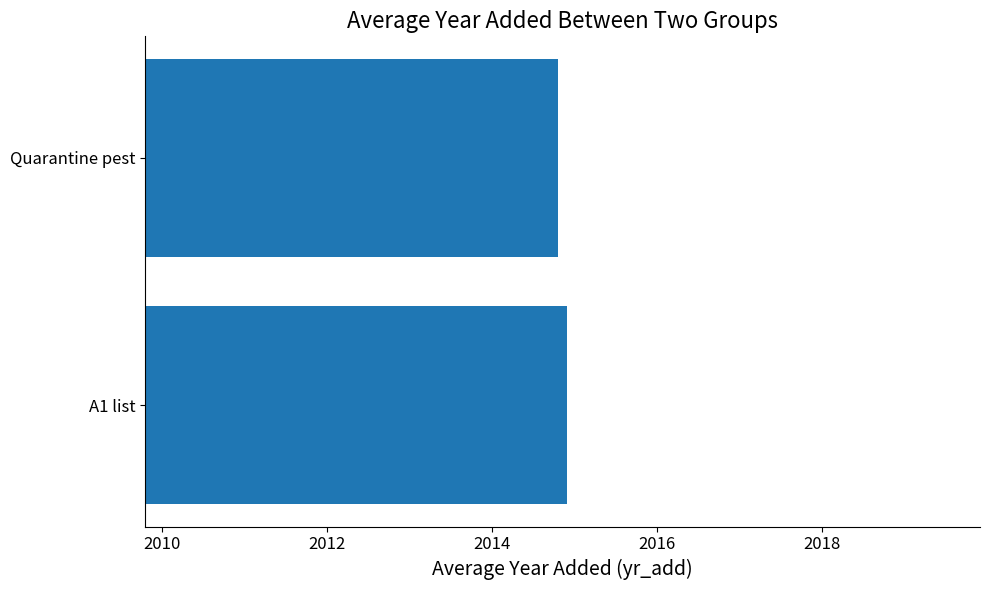

What is the maximum value shown in the chart?

2014.9